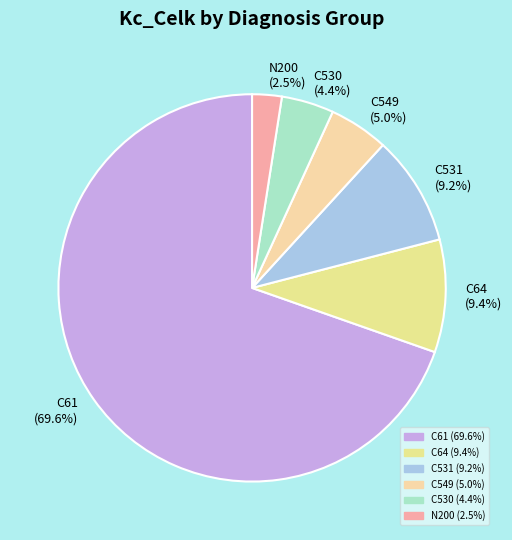

To the nearest percent, what is the difference between the largest and smallest slice percentages?

67%